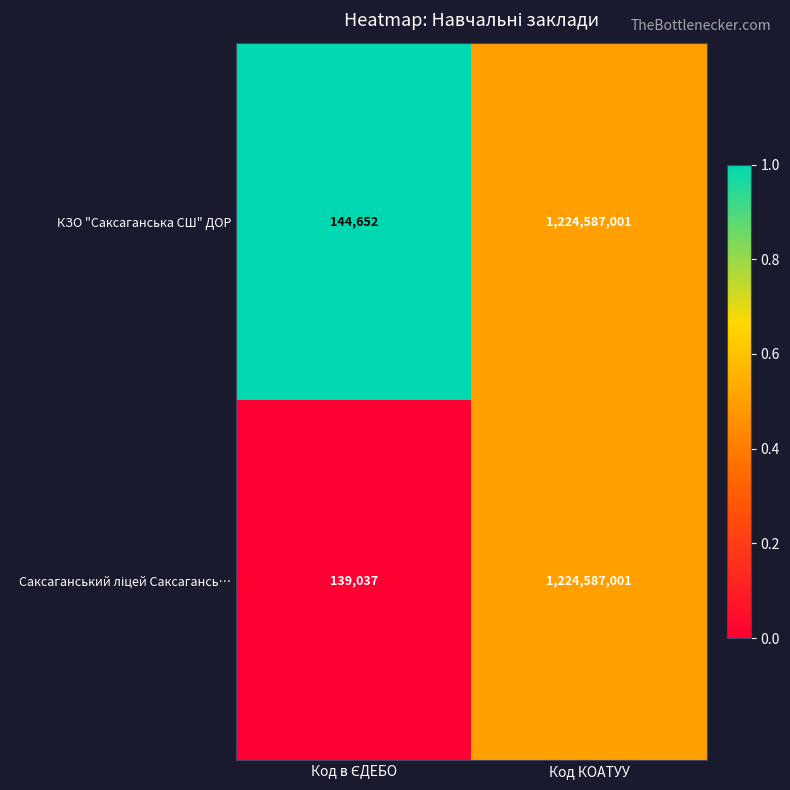

What is the sum of all КЗО "Саксаганська СШ" ДОР values?

1224731653